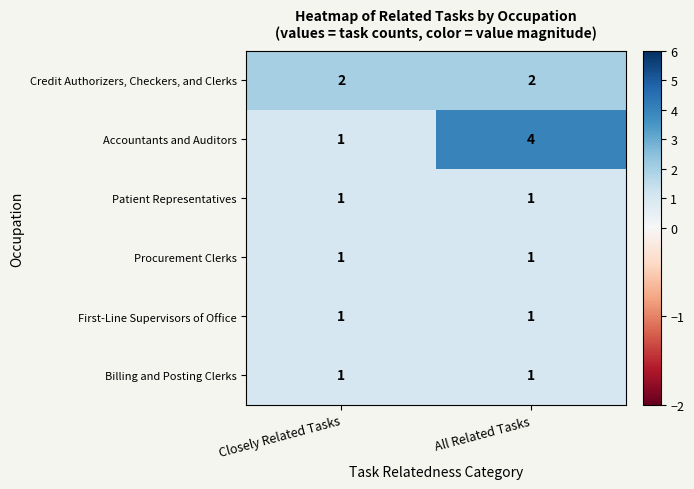

Which series has the widest spread of values?

Accountants and Auditors